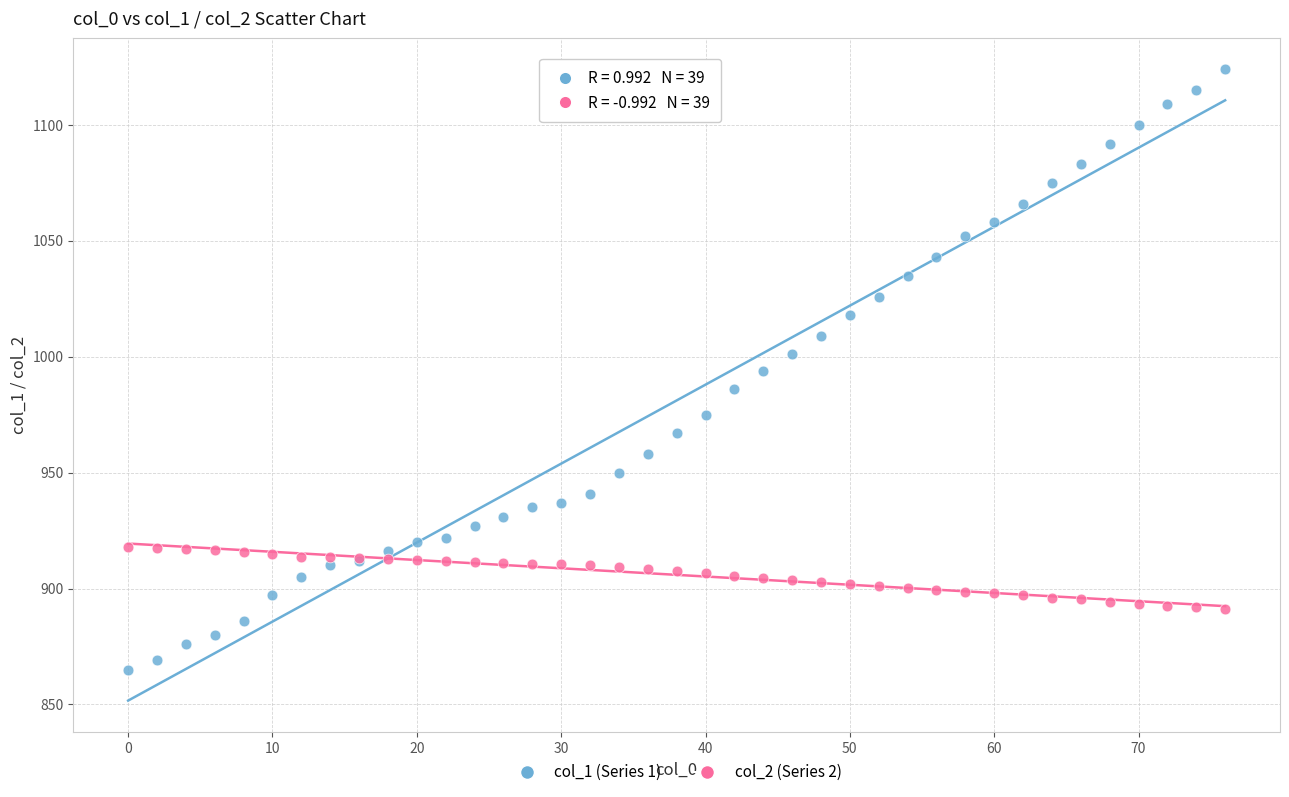

Which series contains the lowest Y value?

col_1 (Series 1)